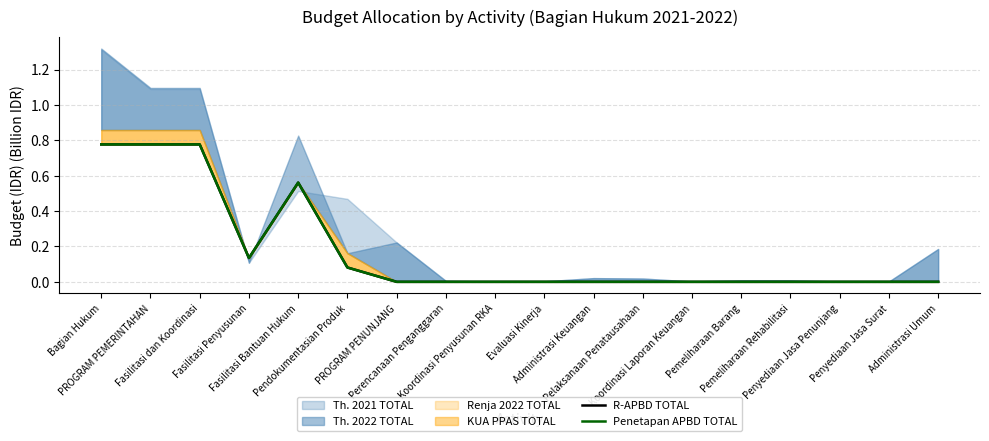

Reading left to right, extract all data points from this chart.

R-APBD TOTAL: 0.8	0.8	0.8	0.1	0.6	0.1	0.0	0.0	0.0	0.0	0.0	0.0	0.0	0.0	0.0	0.0	0.0	0.0
Penetapan APBD TOTAL: 0.8	0.8	0.8	0.1	0.6	0.1	0.0	0.0	0.0	0.0	0.0	0.0	0.0	0.0	0.0	0.0	0.0	0.0